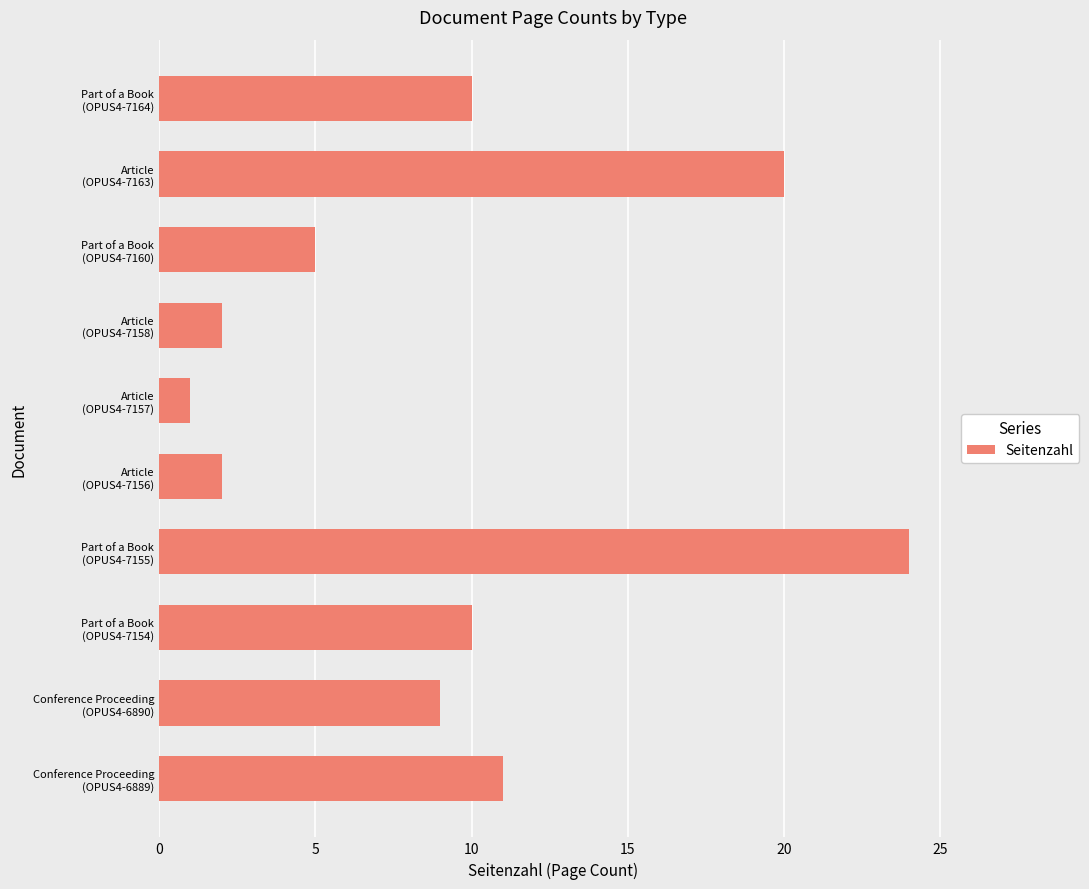

What is the sum of all values?

94